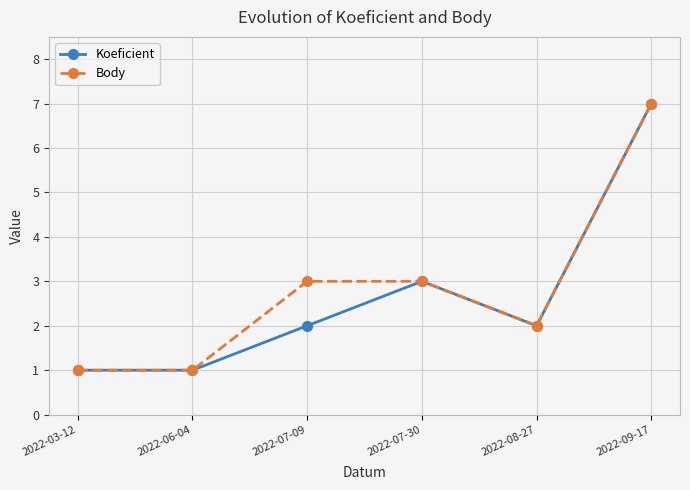

What is the difference between the Koeficient values at 2022-08-27 and 2022-03-12?

1